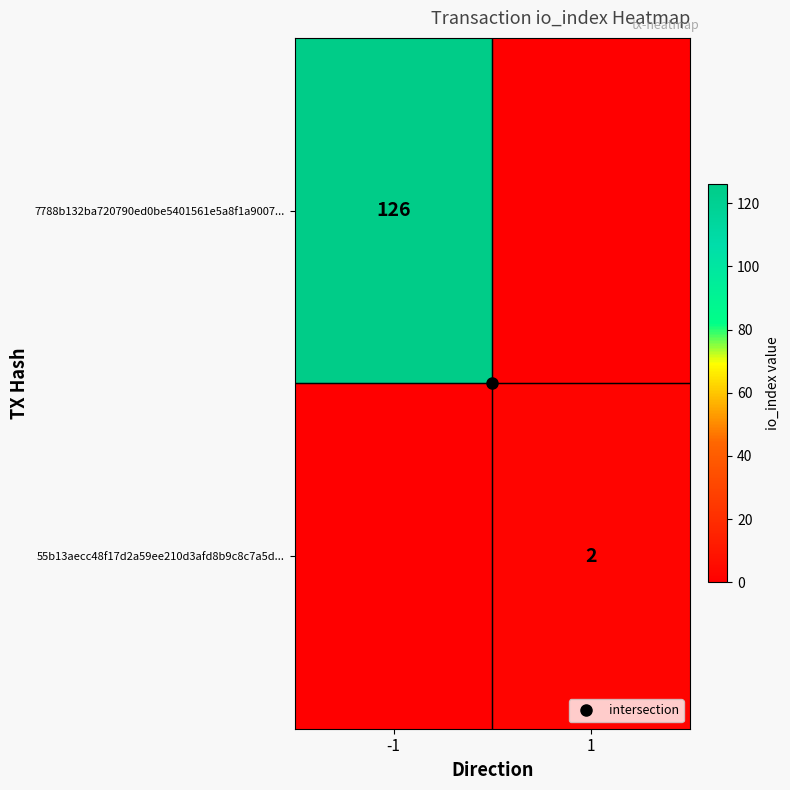

List the series in order of their overall mean, lowest first.

55b13aecc48f17d2a59ee210d3afd8b9c8c7a5d..., 7788b132ba720790ed0be5401561e5a8f1a9007...